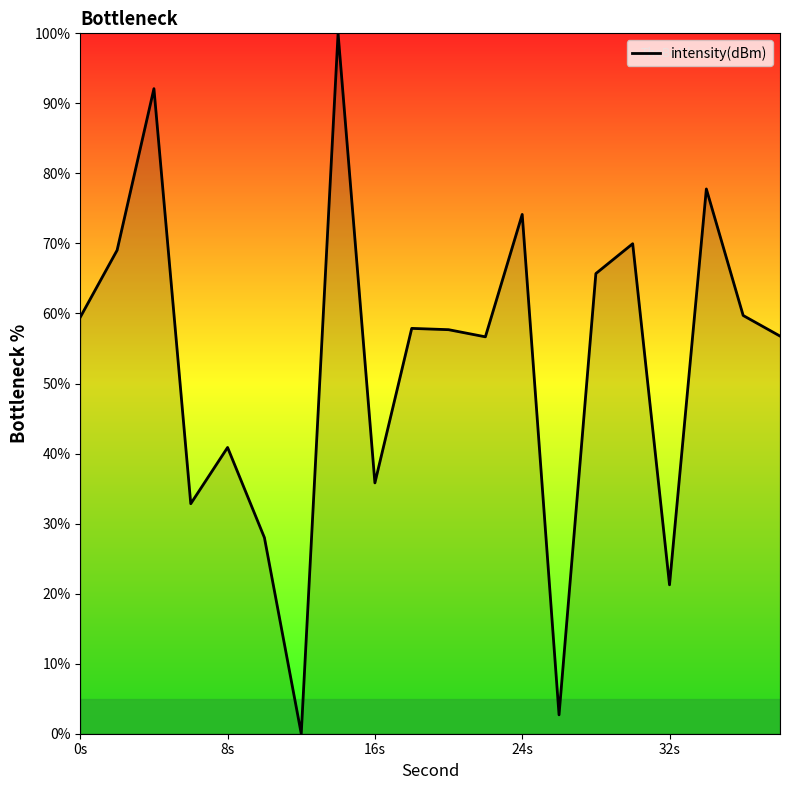

What is the difference between the maximum and minimum values?

100.0